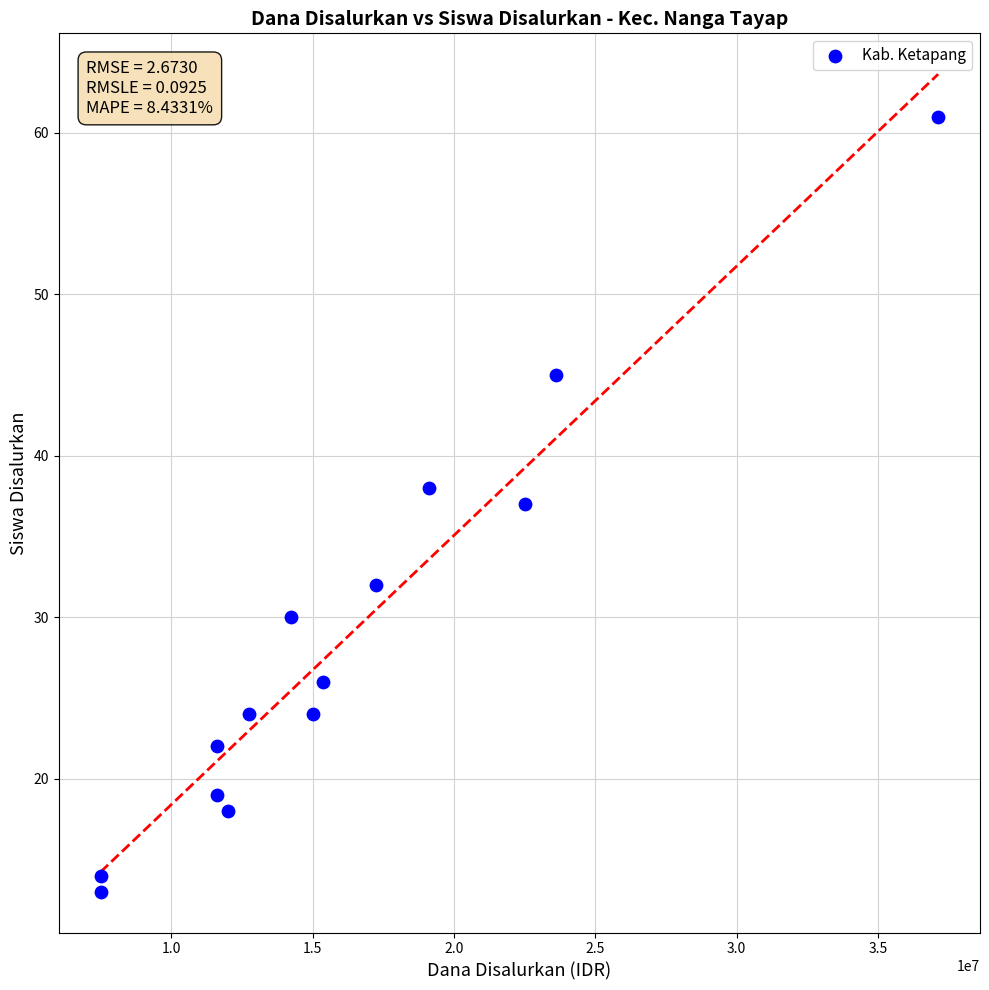

What is the range of Y values (max minus min)?

48